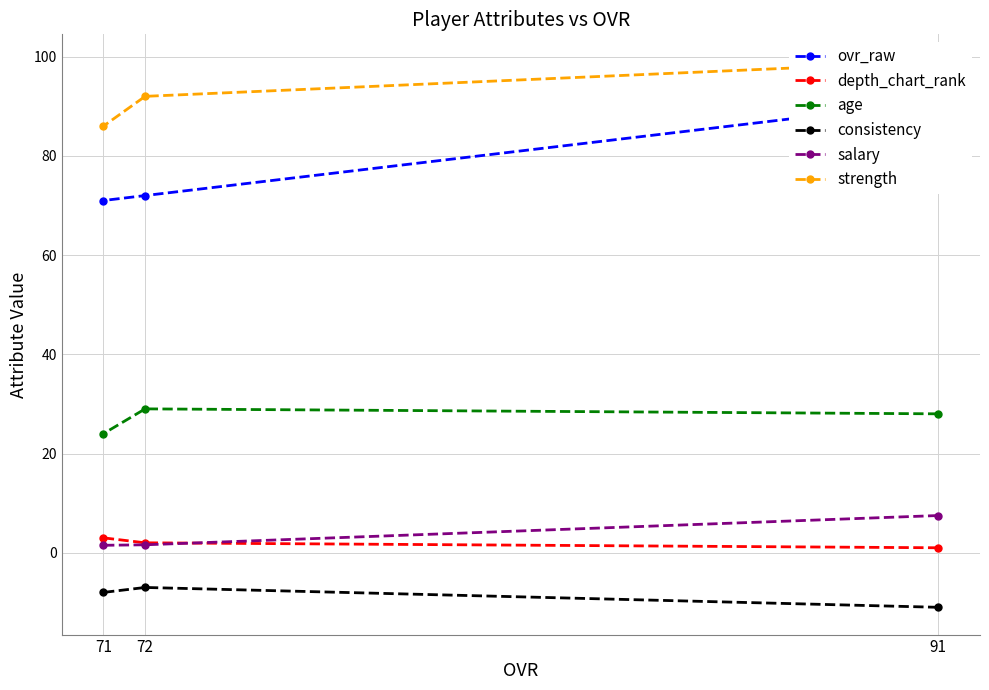

What is the sum of all age values?

81.0